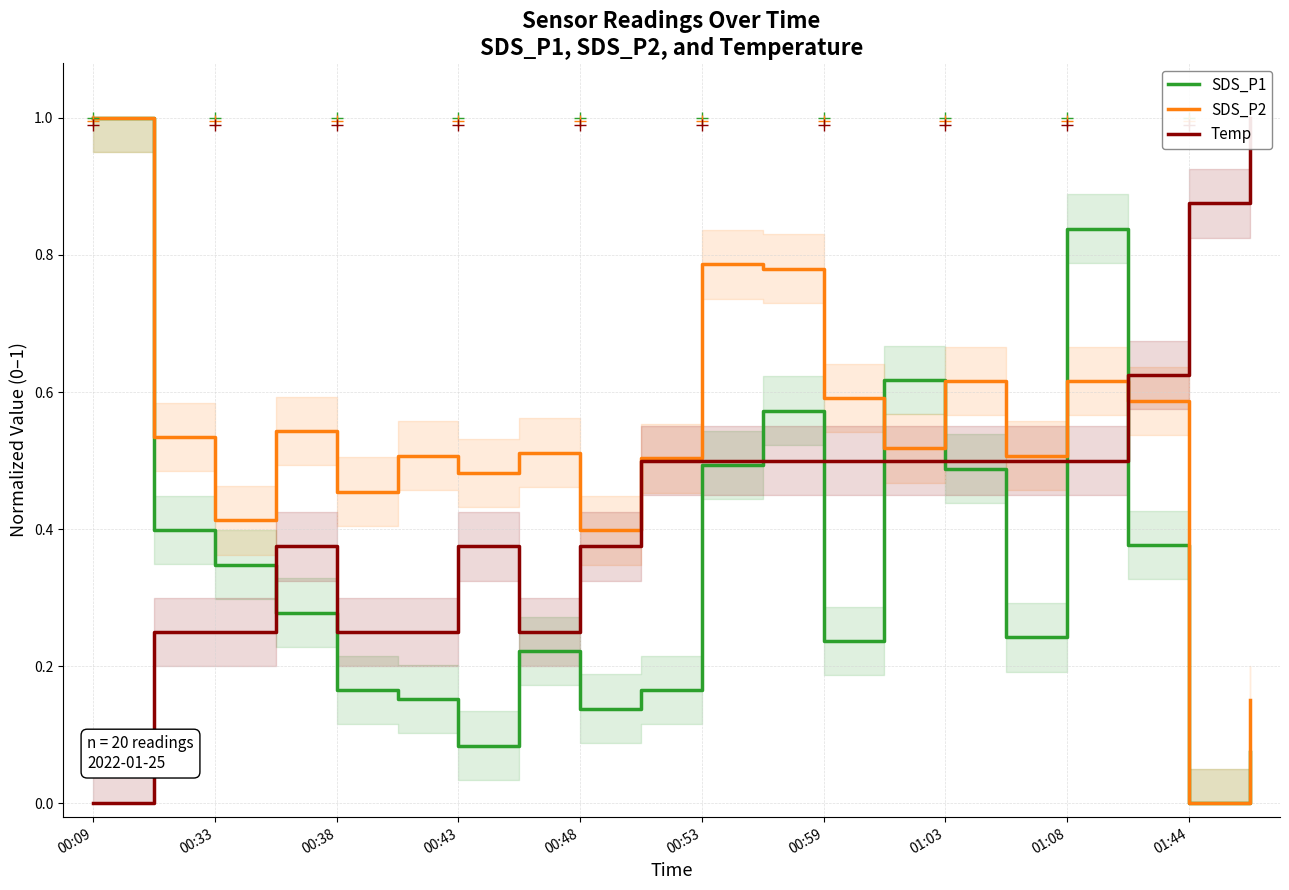

Reading left to right, what are all the values shown in this chart?

SDS_P1: 1.0	0.4	0.3	0.3	0.2	0.2	0.1	0.2	0.1	0.2	0.5	0.6	0.2	0.6	0.5	0.2	0.8	0.4	0.0	0.1
SDS_P2: 1.0	0.5	0.4	0.5	0.5	0.5	0.5	0.5	0.4	0.5	0.8	0.8	0.6	0.5	0.6	0.5	0.6	0.6	0.0	0.2
Temp: 0.0	0.2	0.2	0.4	0.2	0.2	0.4	0.2	0.4	0.5	0.5	0.5	0.5	0.5	0.5	0.5	0.5	0.6	0.9	1.0